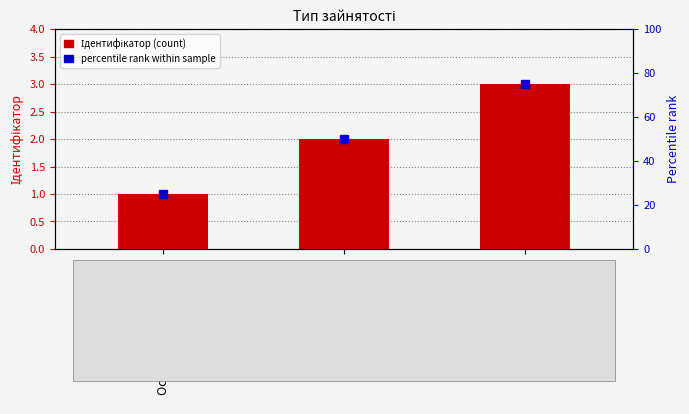

Which label corresponds to the smallest value in the chart?

Основне місце роботи